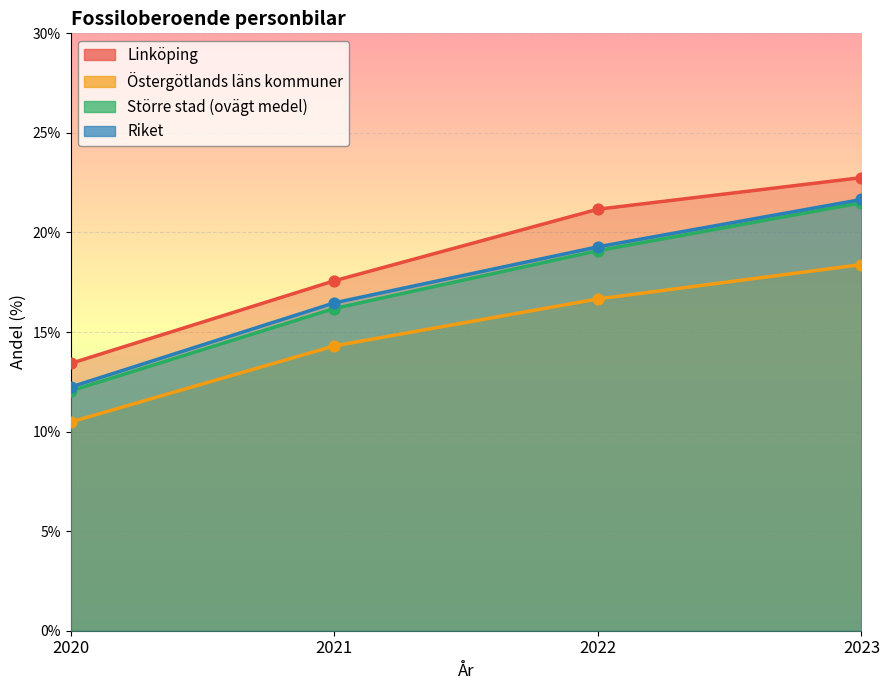

Which series contains the highest Y value?

Linköping